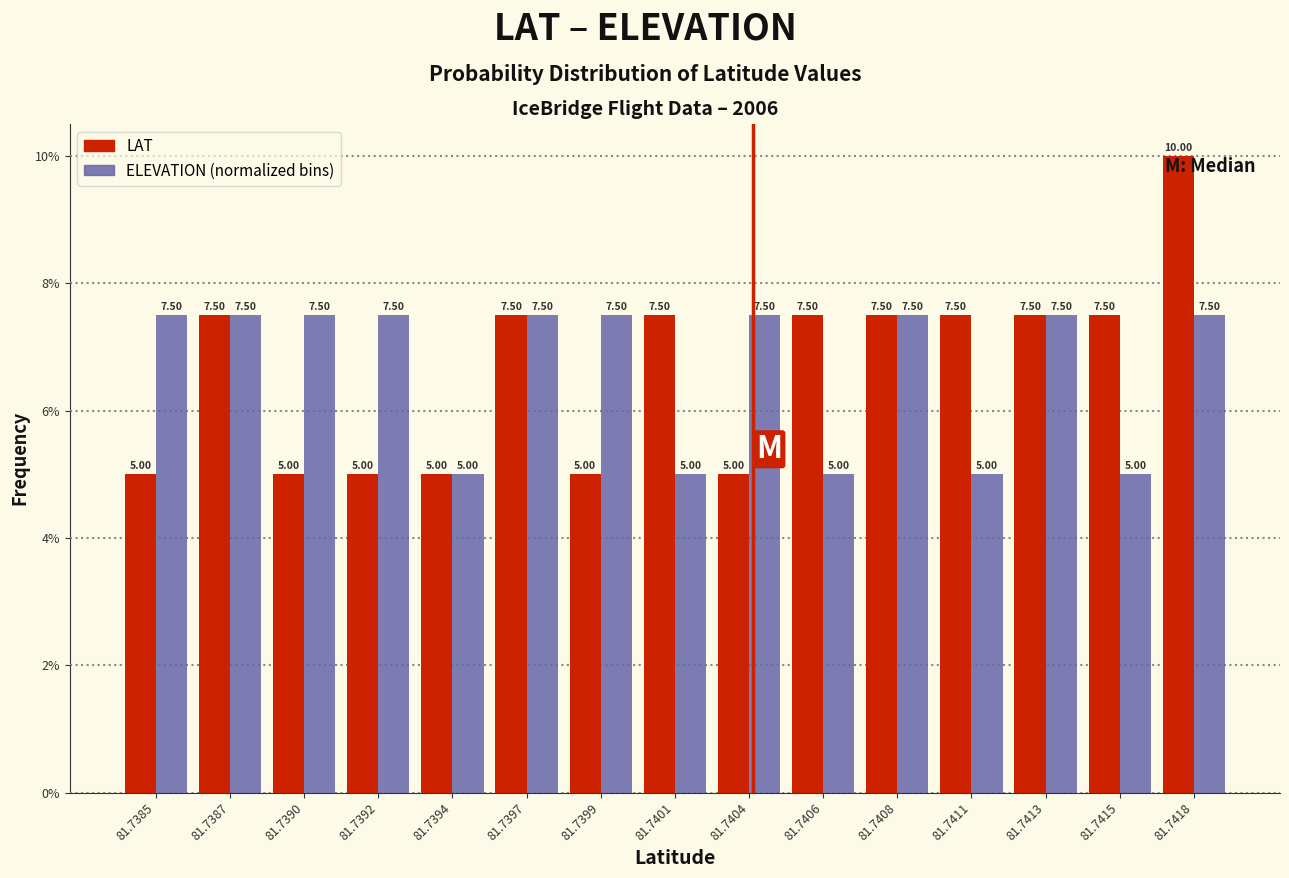

At which category is the sum across all series the highest?

81.7418